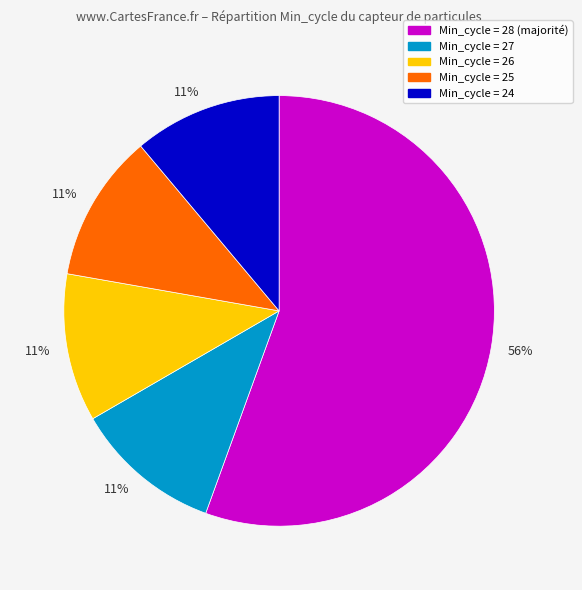

To the nearest percent, what is the average slice percentage?

20%